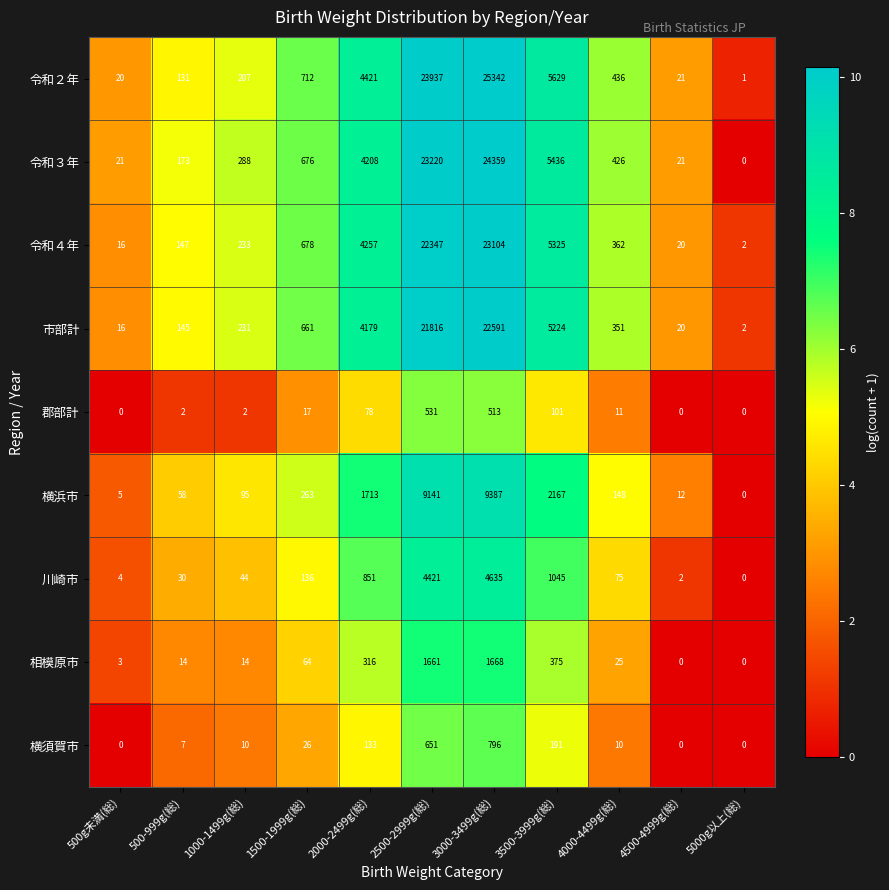

What is the difference between the highest and lowest values at 1000-1499g(総)?

286